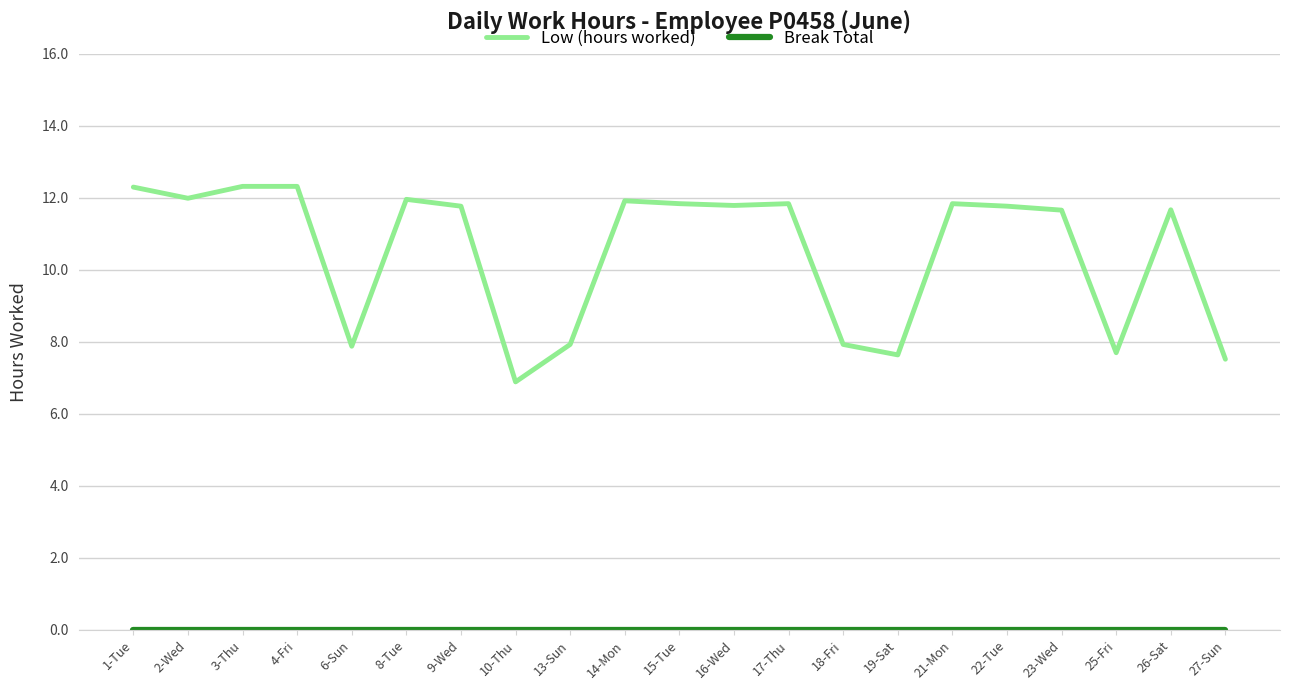

Does the chart have visible grid lines?

Yes